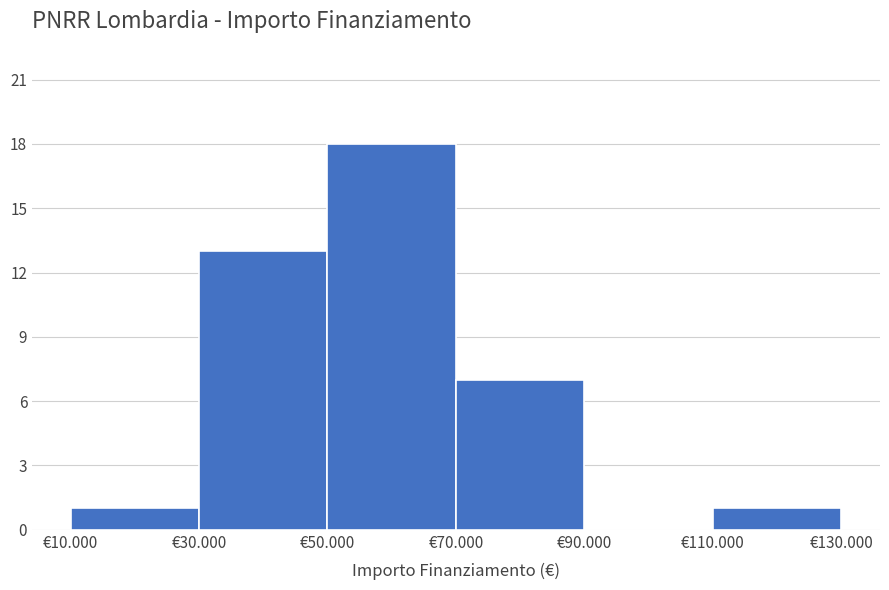

Reading left to right, extract all data points from this chart.

€10.000=1	€30.000=13	€50.000=18	€70.000=7	€90.000=0	€110.000=1